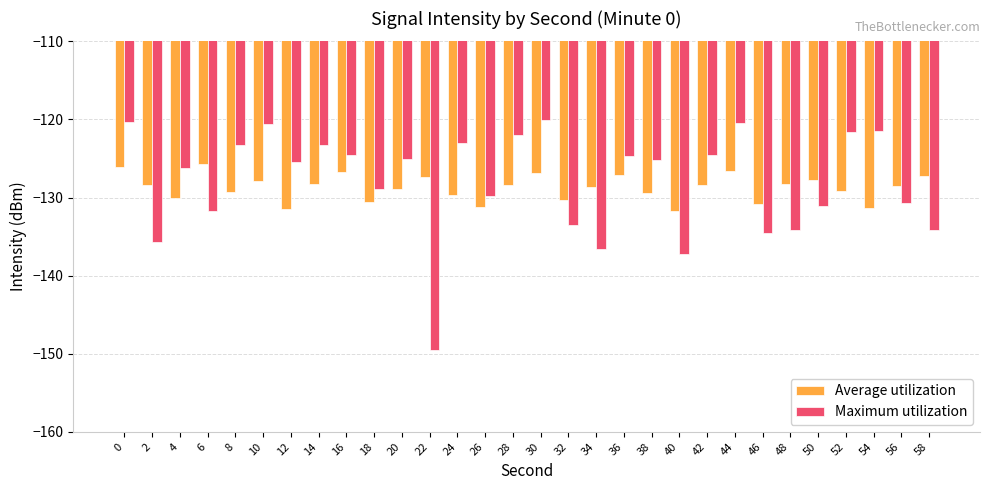

What is the difference between the highest and lowest values at 0?

5.7